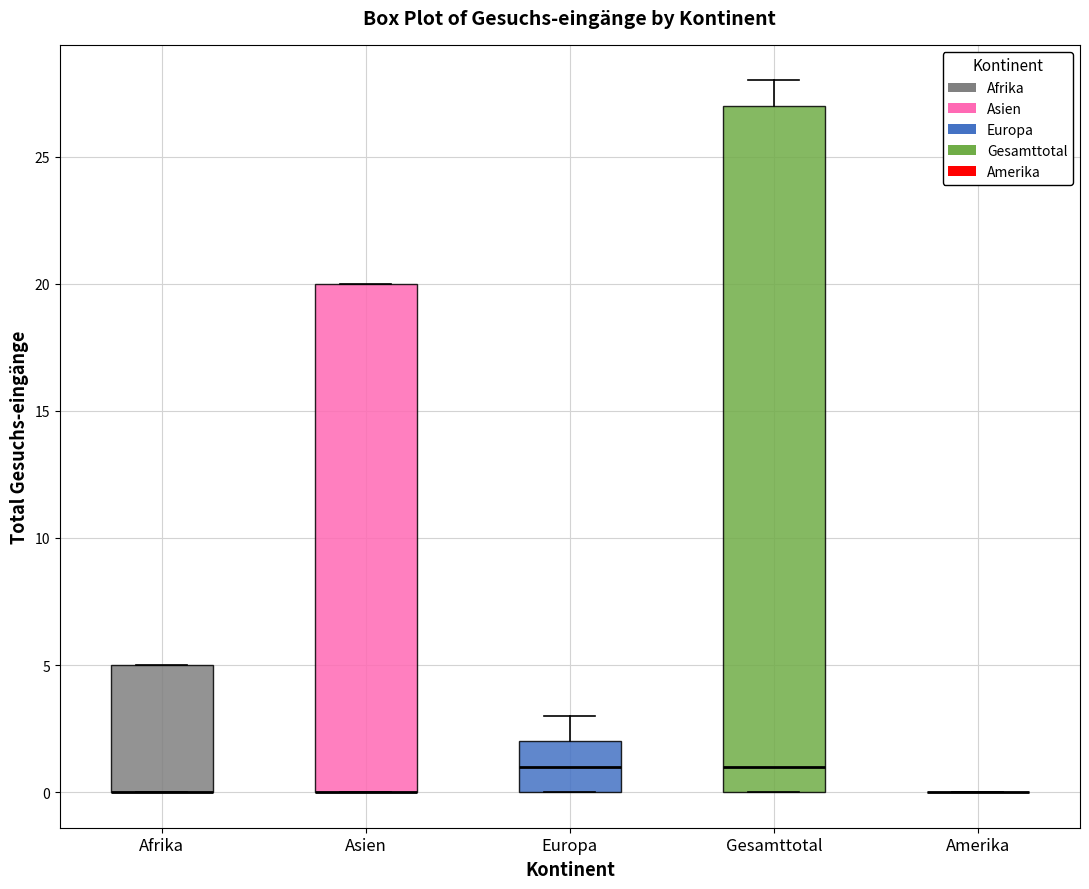

Where is the lower edge of the box for Asien on the y-axis? The values are not printed on the chart, so give them approximately, as read against the axis.

0